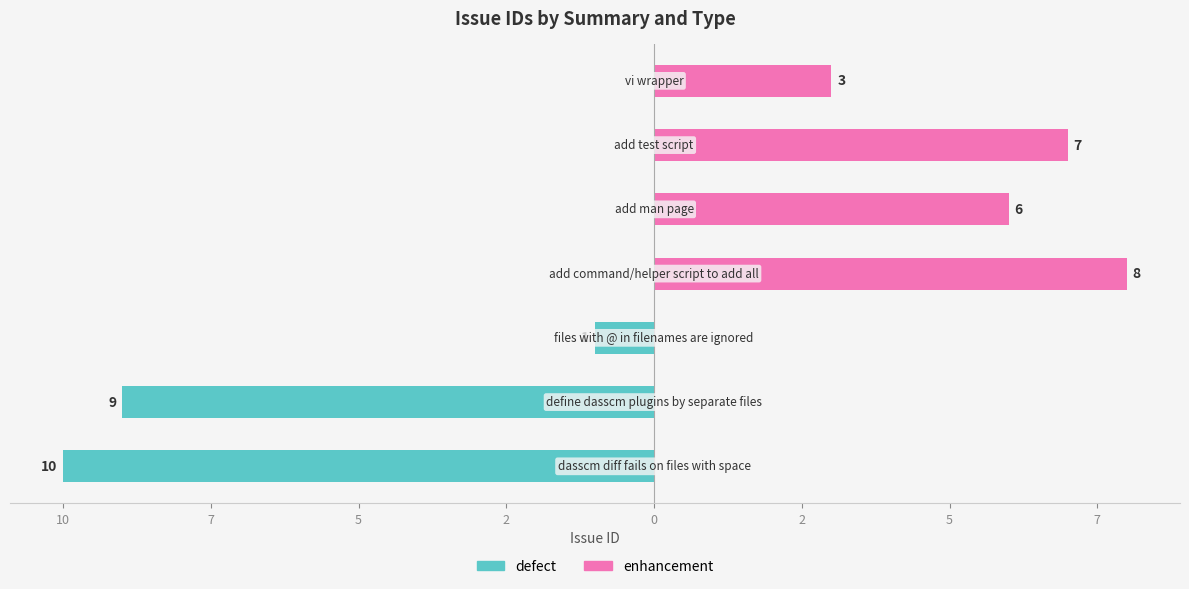

Which series has the largest range (max minus min)?

defect